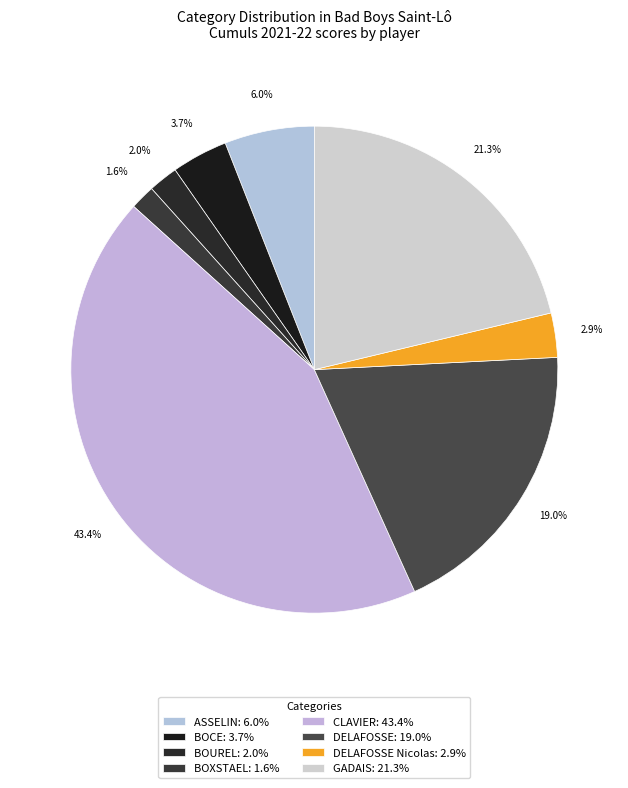

Count the number of slices in the pie.

8